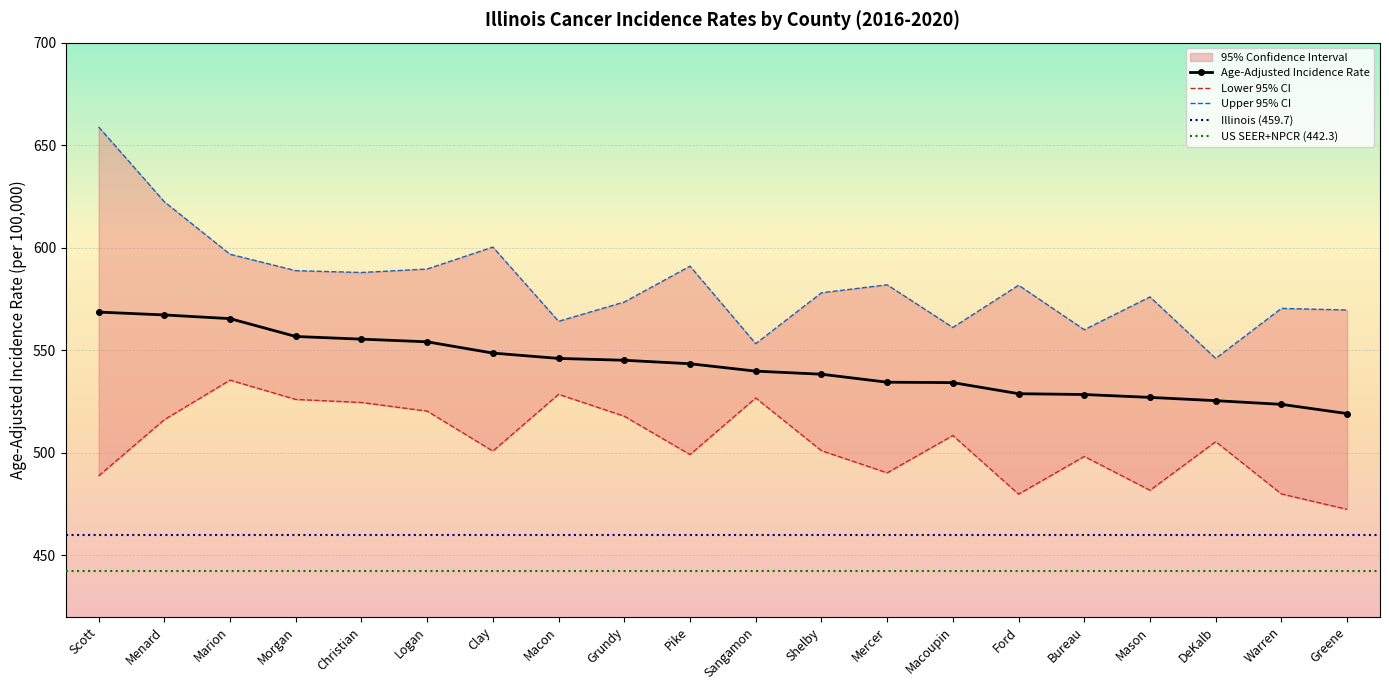

True or false: Upper 95% CI has more than 0 points higher than both neighbors.

True